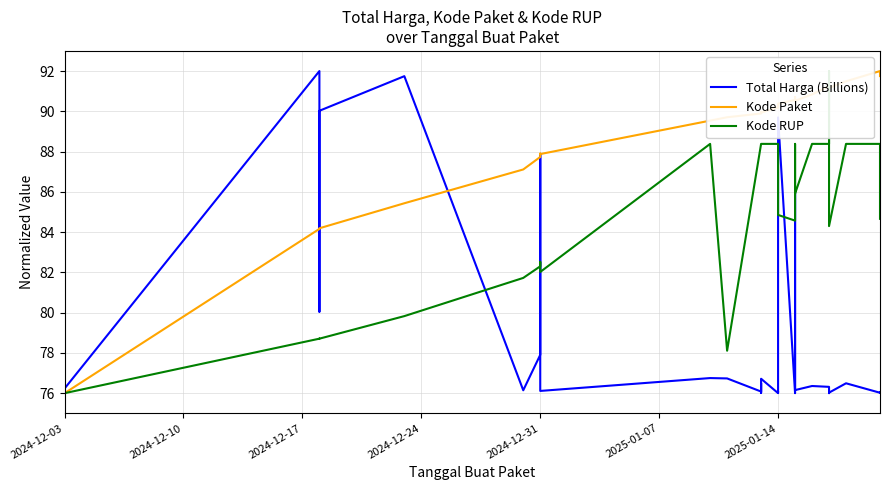

How many interior local peaks does the Total Harga (Billions) series have?

12